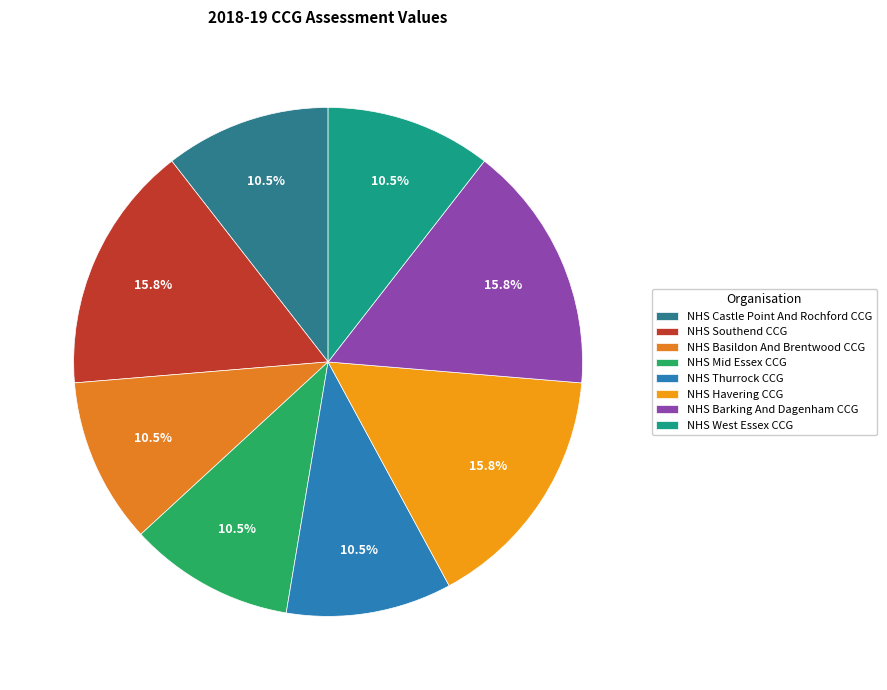

What is the smallest slice in the pie chart?

NHS Castle Point And Rochford CCG